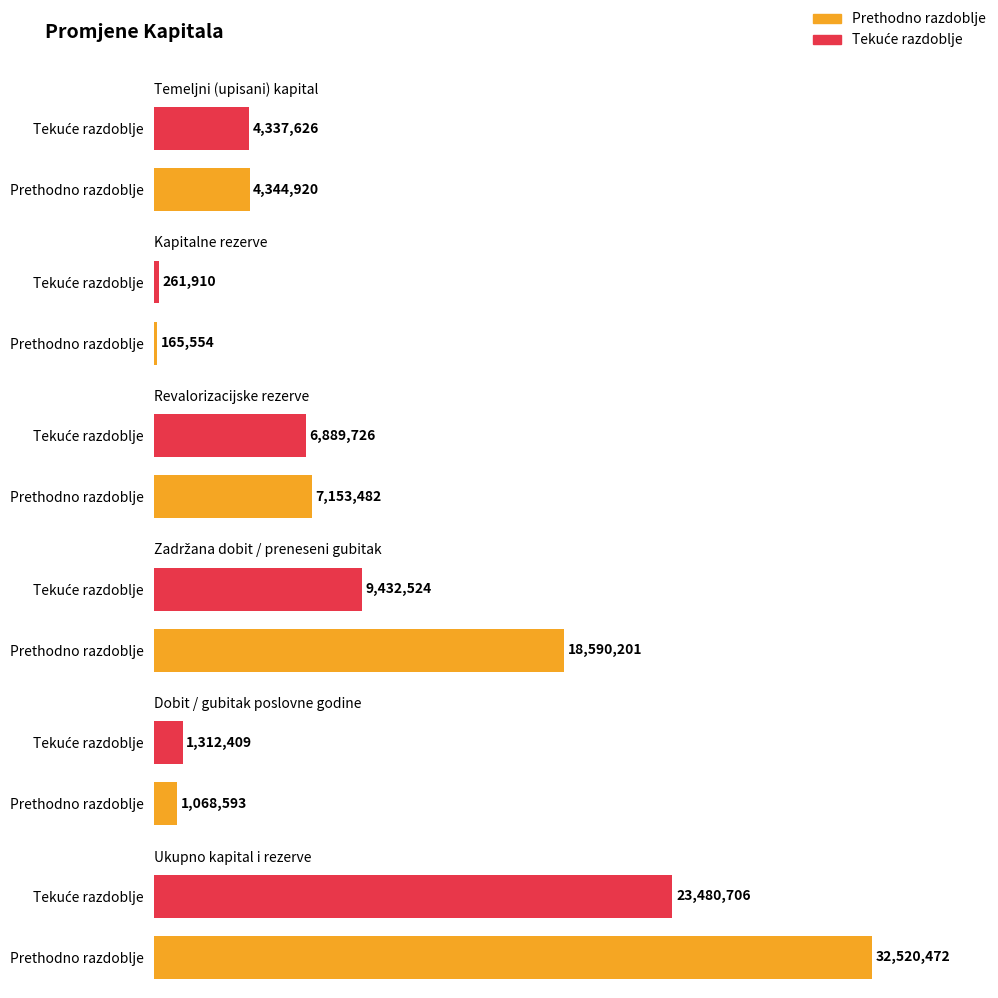

How many bars are there in total?

12